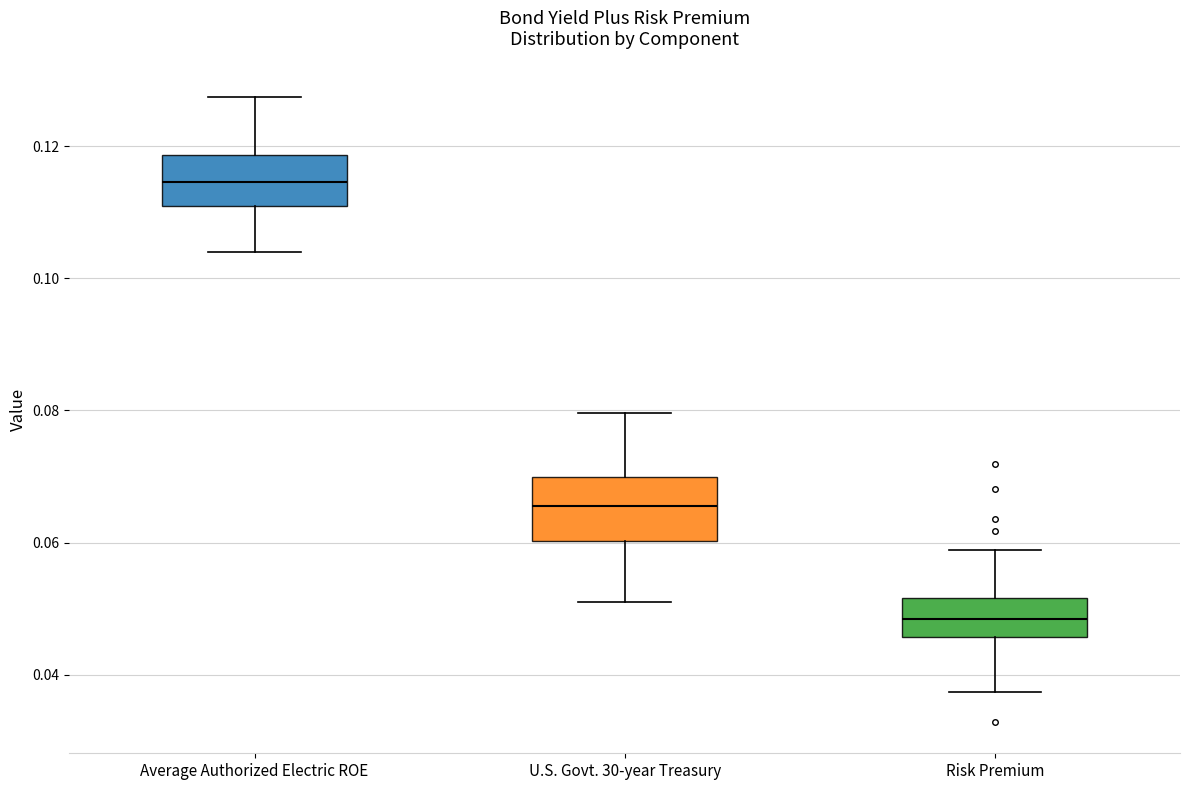

Reading left to right, transcribe this box plot: for each box, give where its median line is, the range the box spans, and where its two whiskers end, as read against the y-axis. The values are not printed on the chart, so give them approximately, as read against the axis.

Average Authorized Electric ROE: median 0.114, box 0.110 to 0.118, whiskers 0.104 to 0.128
U.S. Govt. 30-year Treasury: median 0.066, box 0.060 to 0.070, whiskers 0.052 to 0.080
Risk Premium: median 0.048, box 0.046 to 0.052, whiskers 0.038 to 0.058